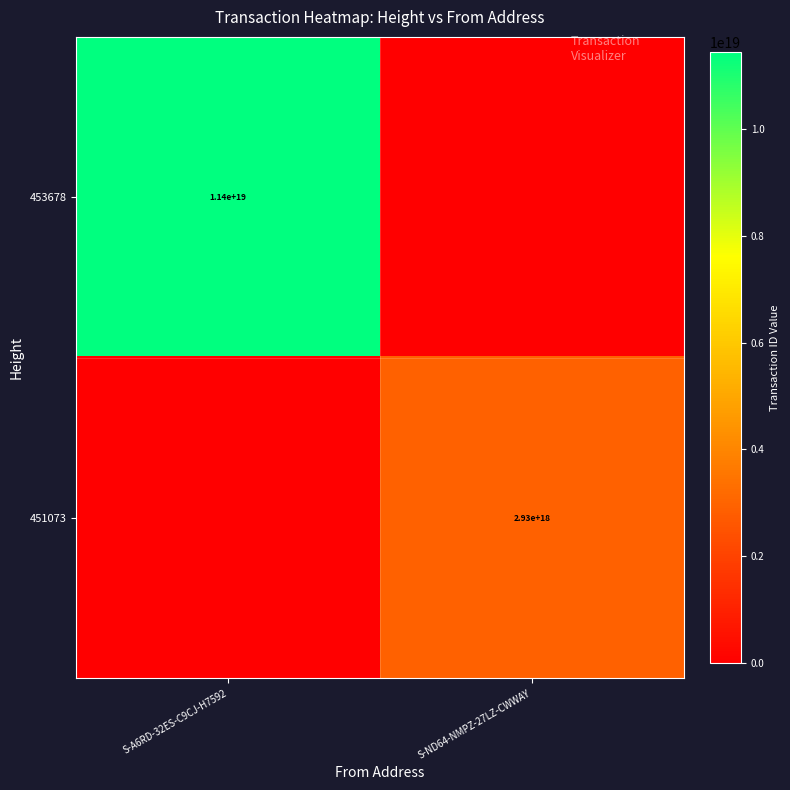

True or false: 451073 has a value of 2930000000000000000 at S-ND64-NMPZ-27LZ-CWWAY.

True